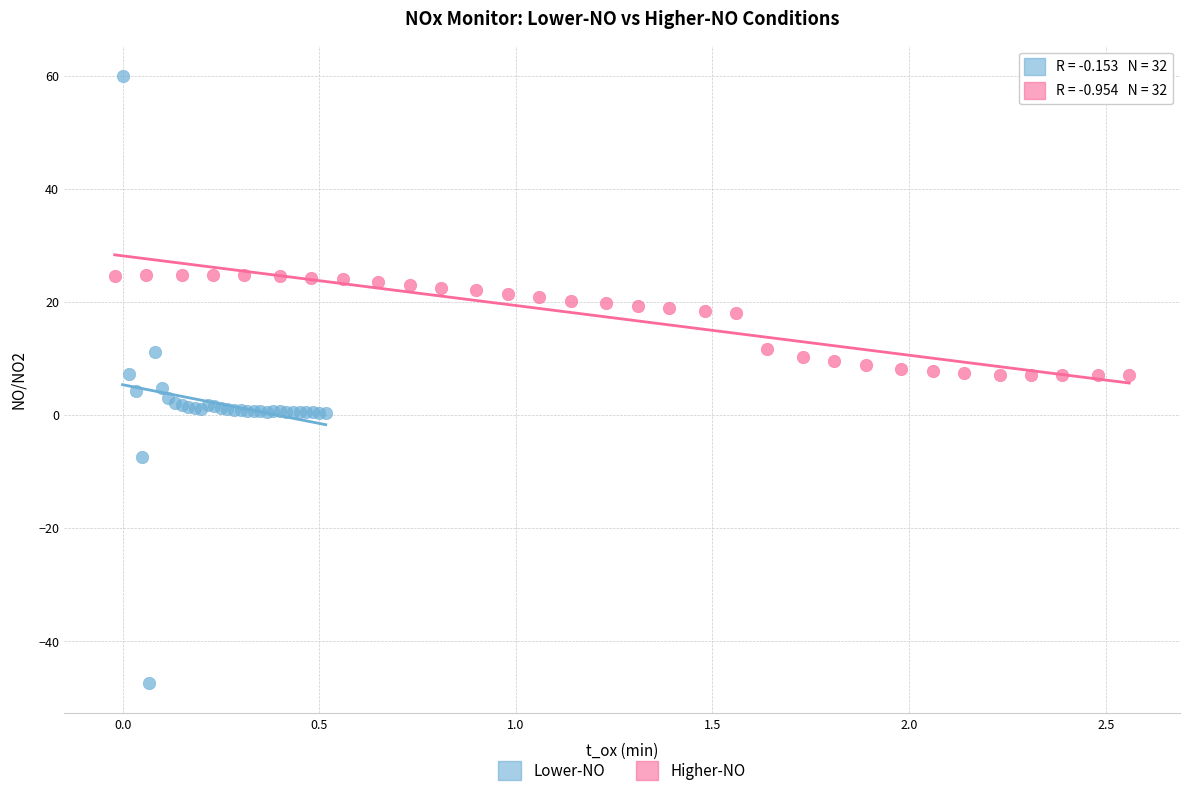

Which series reaches the maximum Y coordinate?

Lower-NO